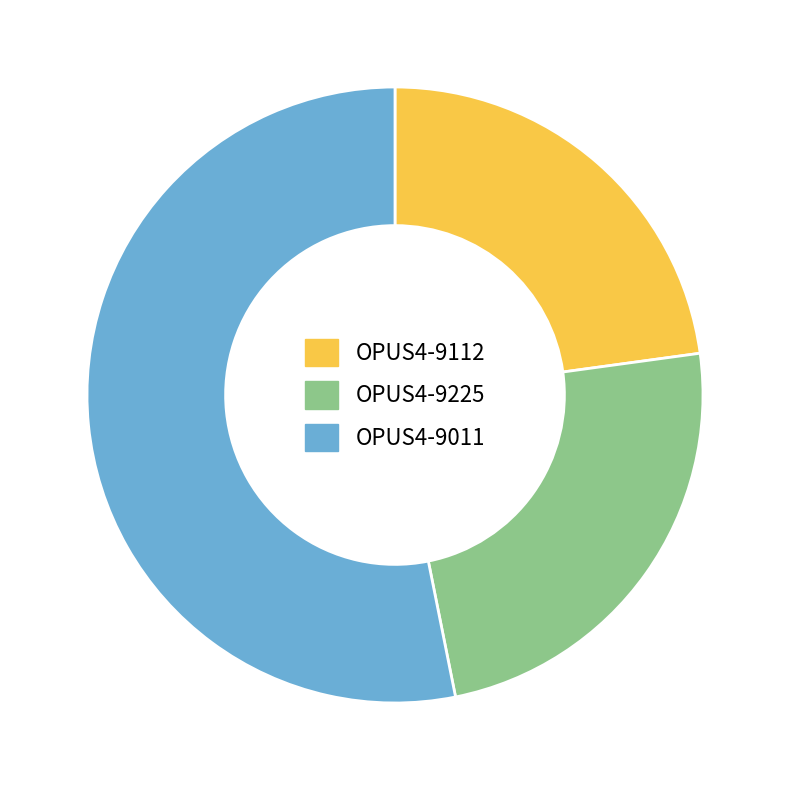

Rank the categories by value from lowest to highest.

OPUS4-9112, OPUS4-9225, OPUS4-9011